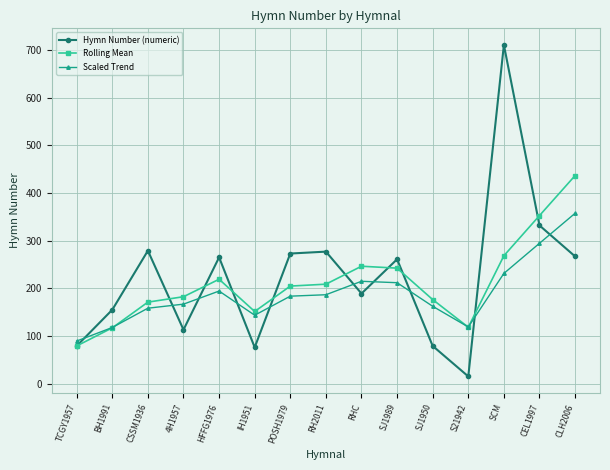

In Scaled Trend, how many points are lower than both neighbors (excluding endpoints)?

2